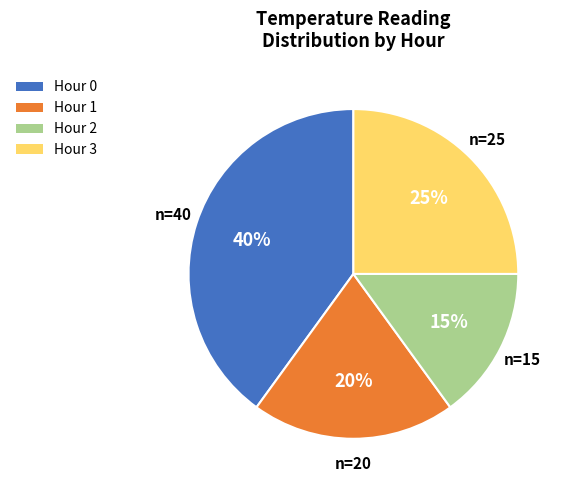

Rank the categories by value from lowest to highest.

Hour 2, Hour 1, Hour 3, Hour 0